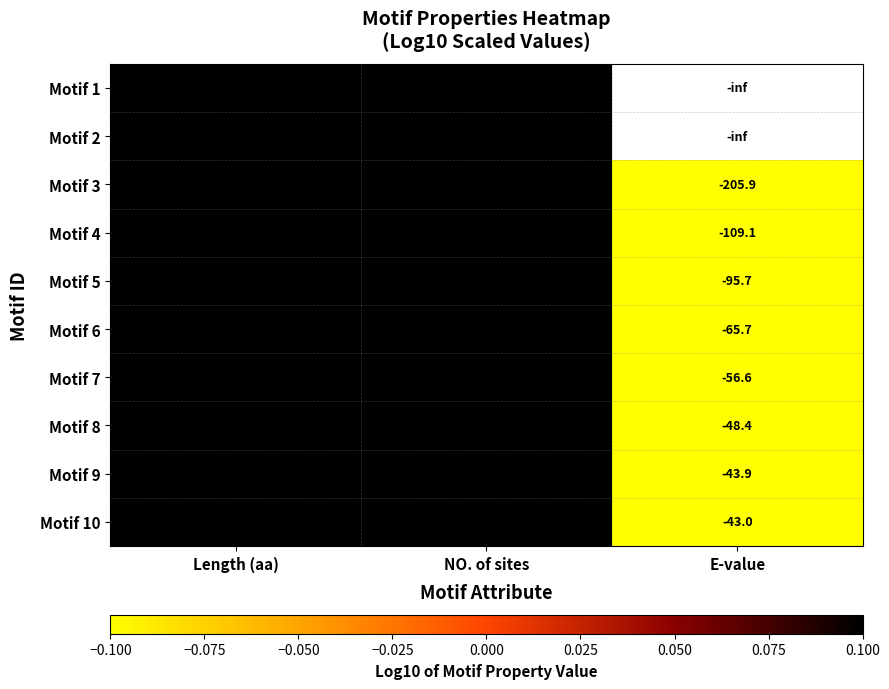

Is it true that Motif 5 equals 0.3 at NO. of sites?

False